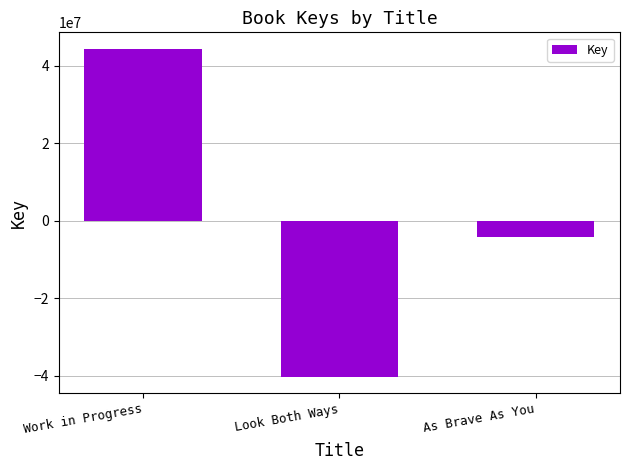

What is the approximate value at Look Both Ways?

-40234959.3